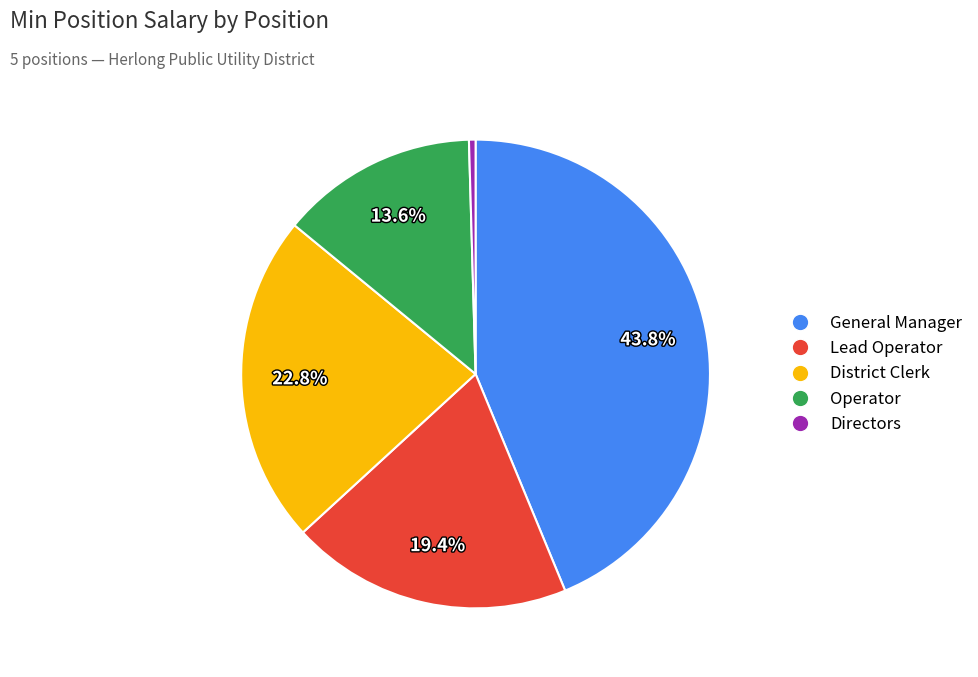

How many slices are in this pie chart?

5